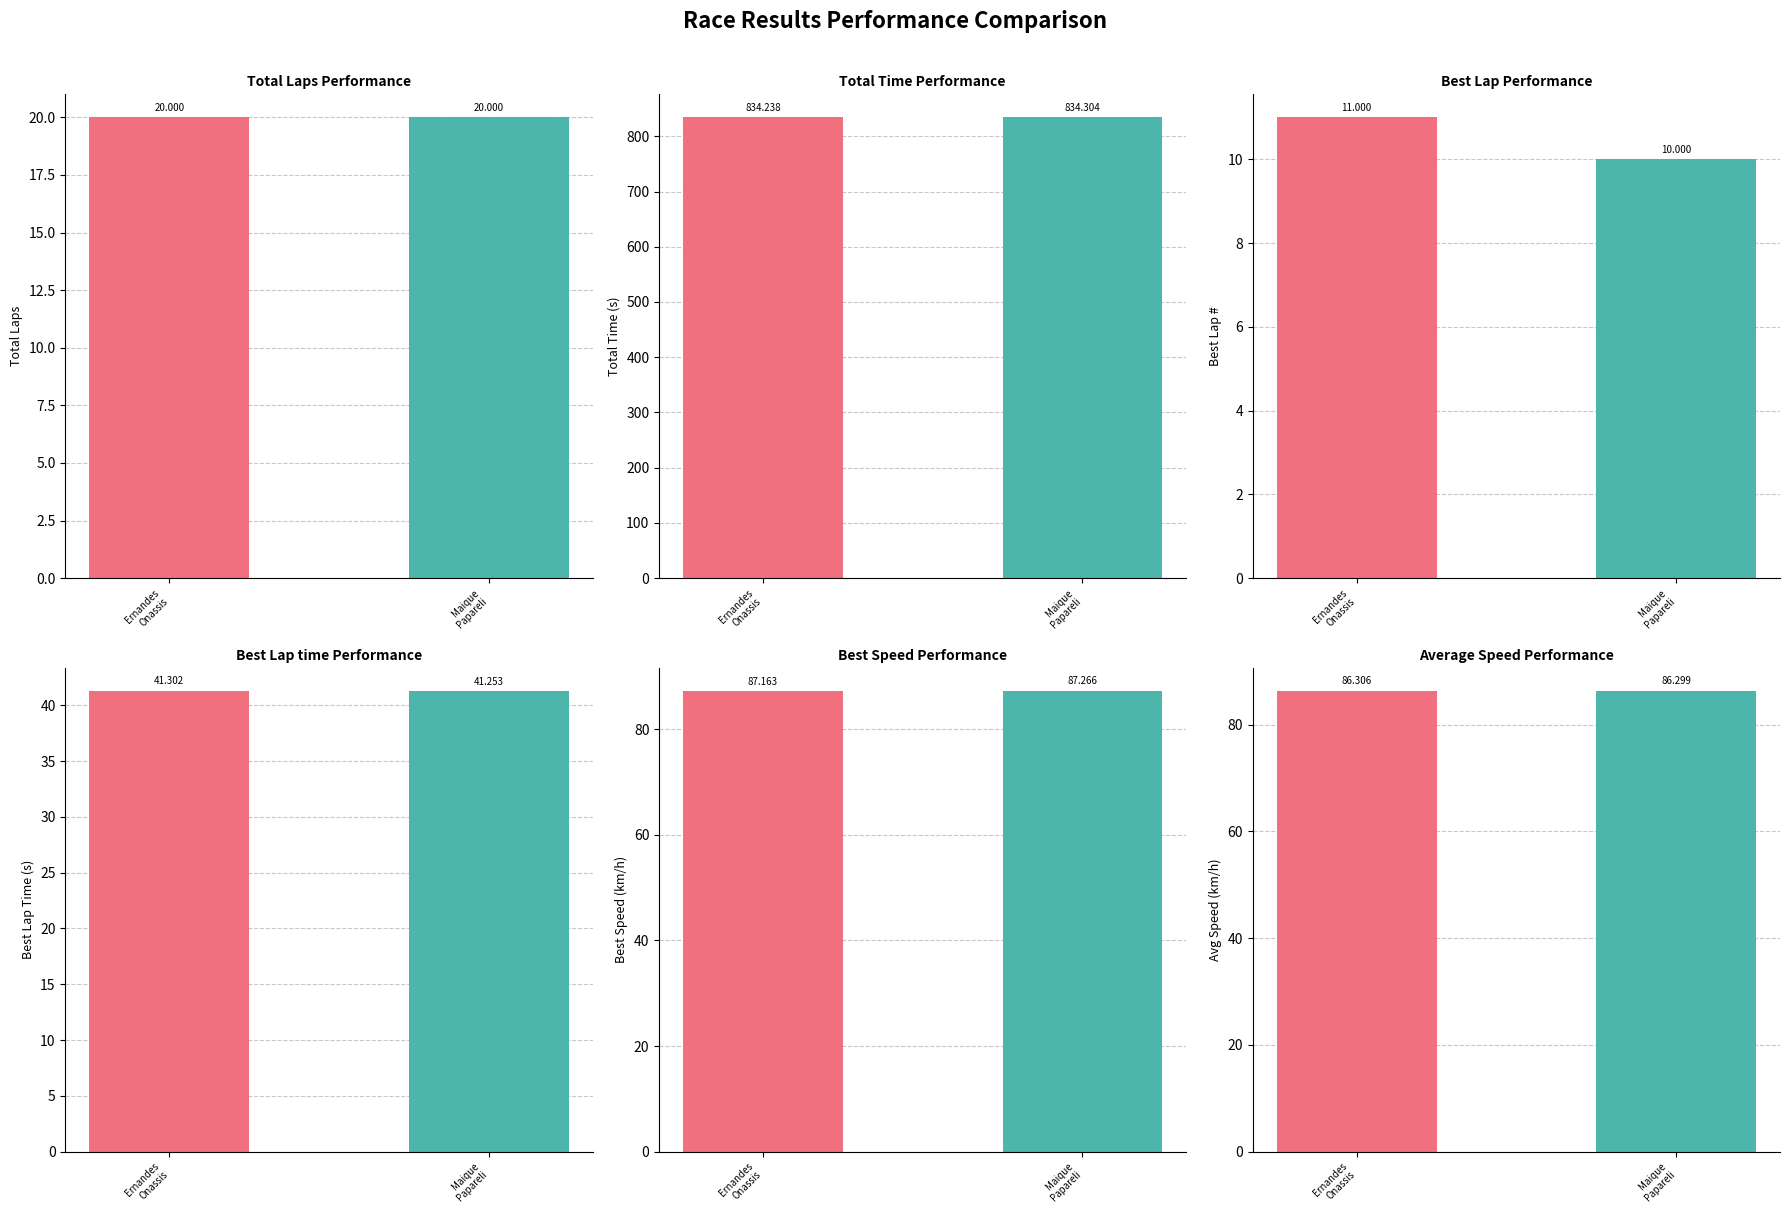

Reading left to right, transcribe all the data shown in this chart.

Total Laps: 20.0	20.0
Total Time: 834.2	834.3
Best Lap: 11.0	10.0
Best Lap time: 41.3	41.3
Best Speed: 87.2	87.3
Average Speed: 86.3	86.3